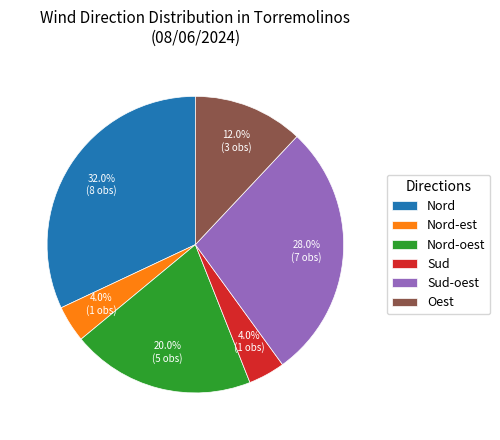

Which has a higher value, Sud-oest or Nord-oest?

Sud-oest